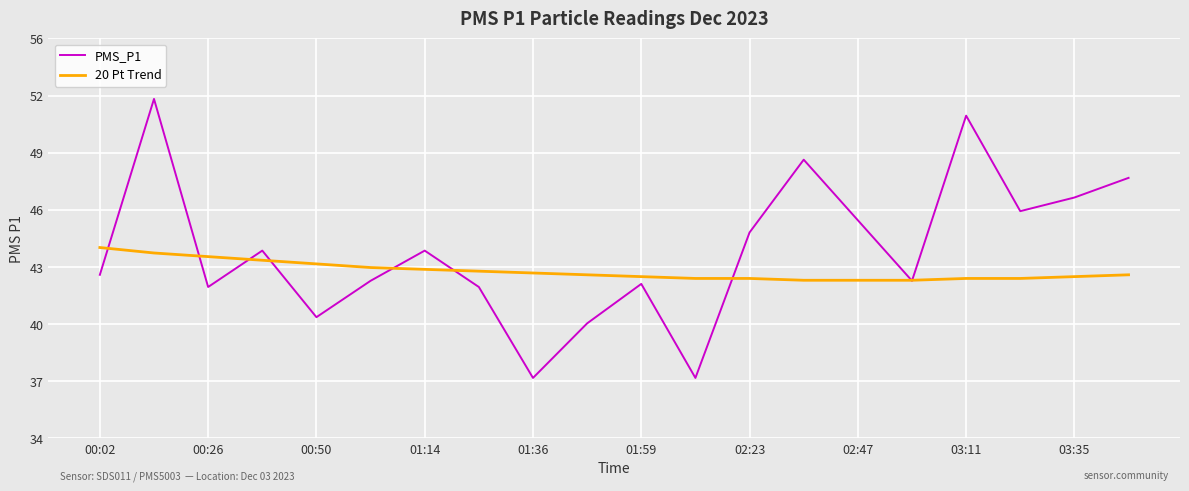

What are all the series names shown in the legend?

PMS_P1, 20 Pt Trend